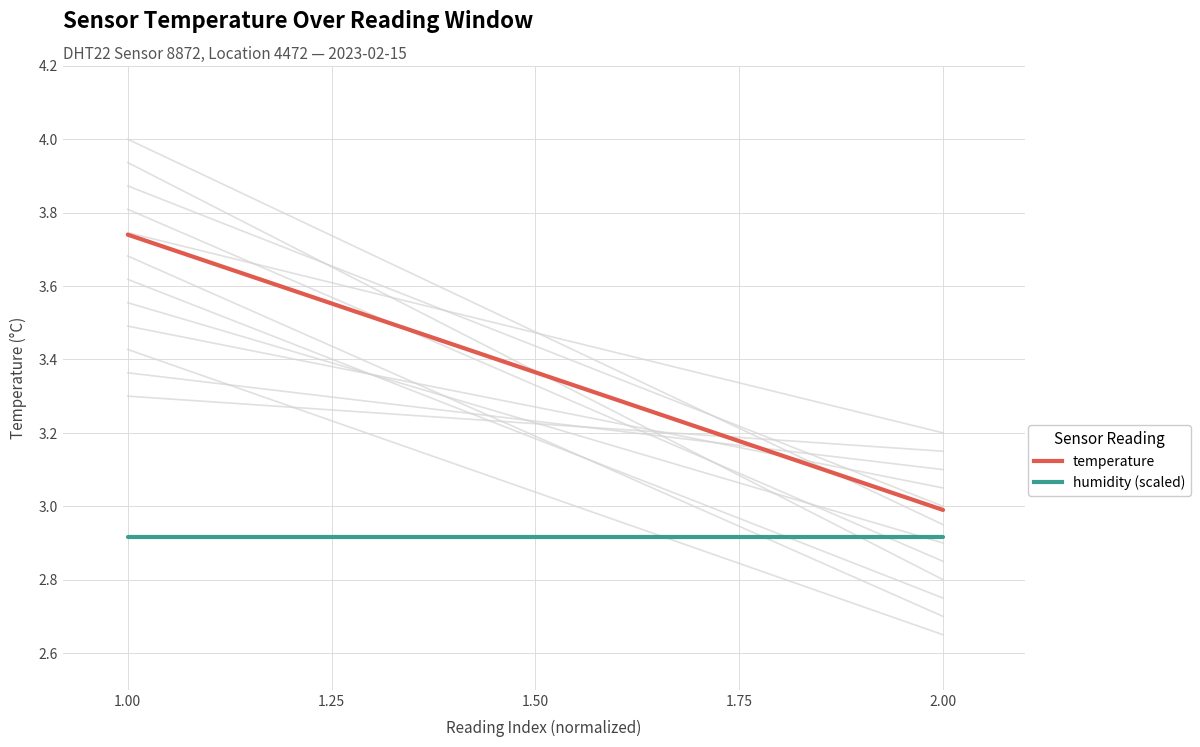

True or false: humidity (scaled) has a value of 5.0 at 2.00.

False